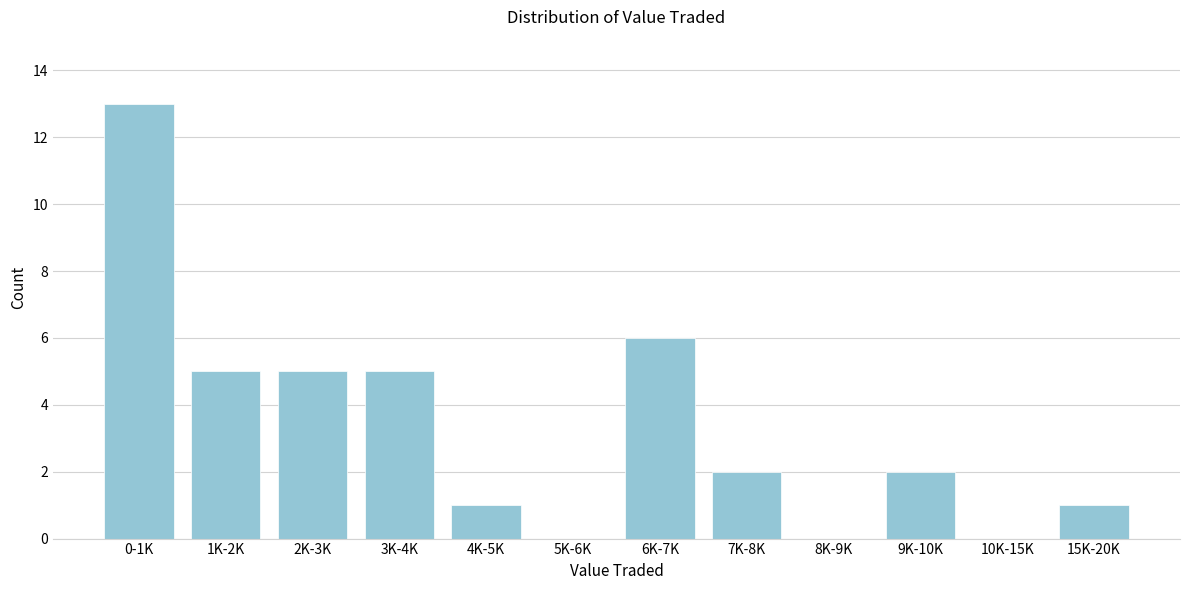

Reading left to right, list all the values displayed in this chart.

0-1K=13	1K-2K=5	2K-3K=5	3K-4K=5	4K-5K=1	5K-6K=0	6K-7K=6	7K-8K=2	8K-9K=0	9K-10K=2	10K-15K=0	15K-20K=1